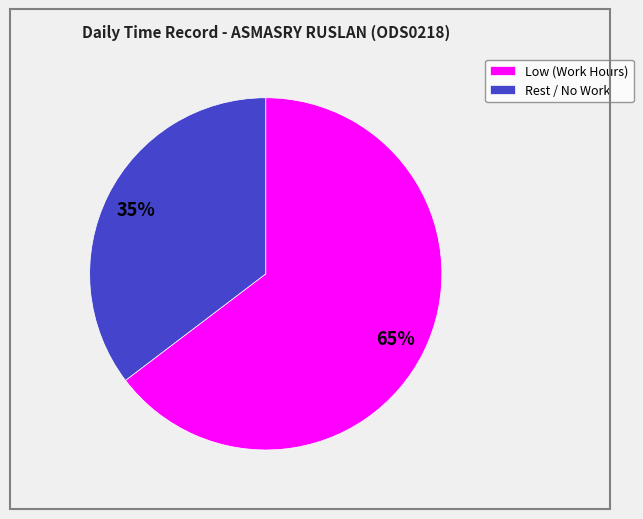

Combined, do Rest / No Work and Low (Work Hours) account for over 50%?

Yes